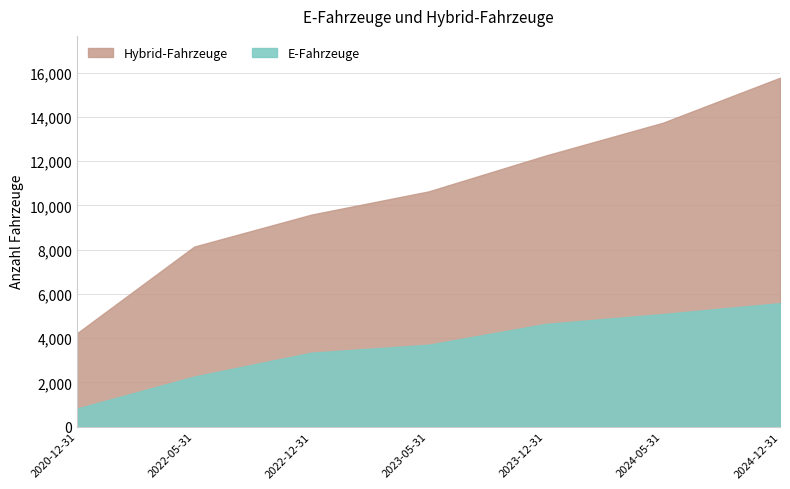

Read the E-Fahrzeuge value at 2023-12-31, to the nearest 10.

4640